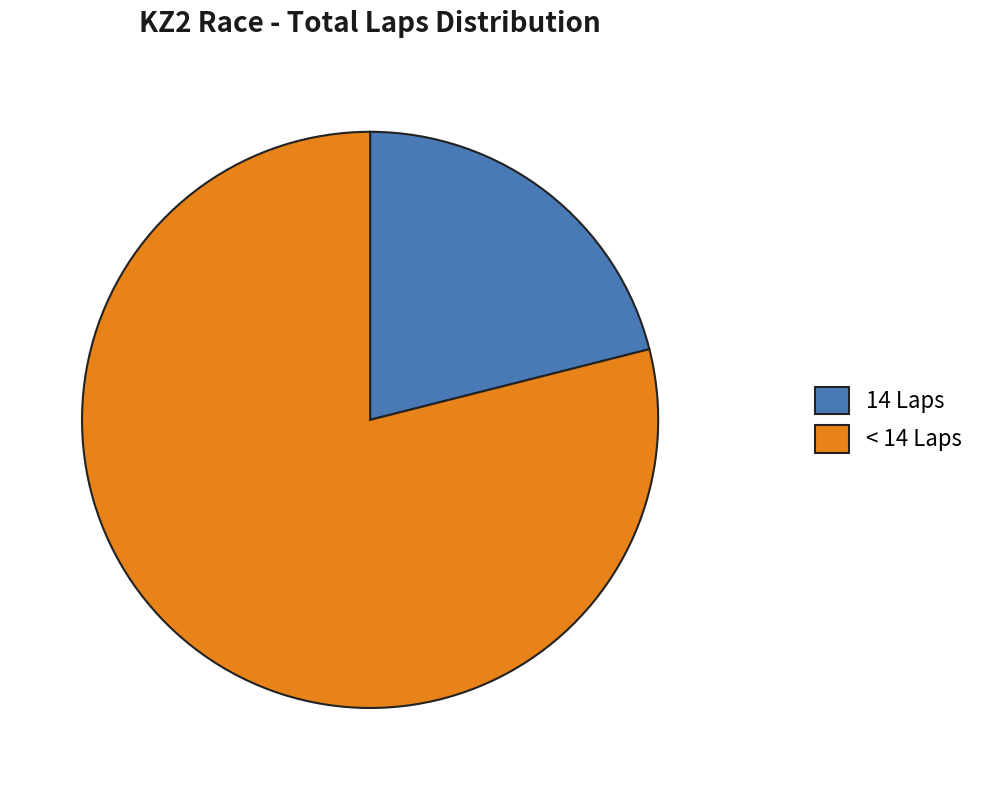

Approximately how many times larger is the value at 14 Laps compared to < 14 Laps?

0.3